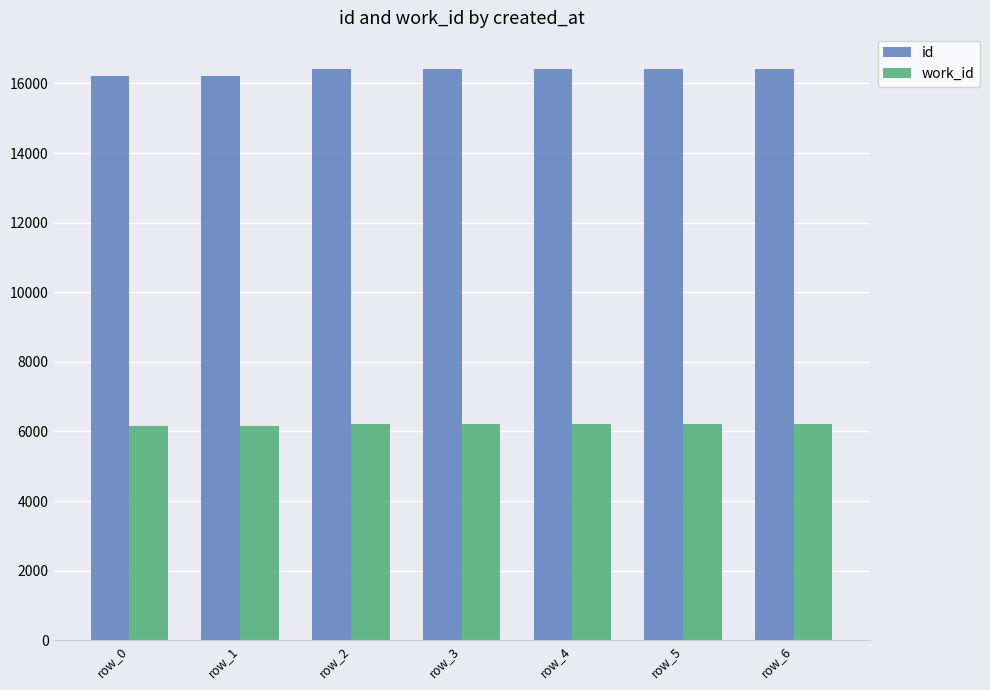

What is the maximum value for work_id?

6202